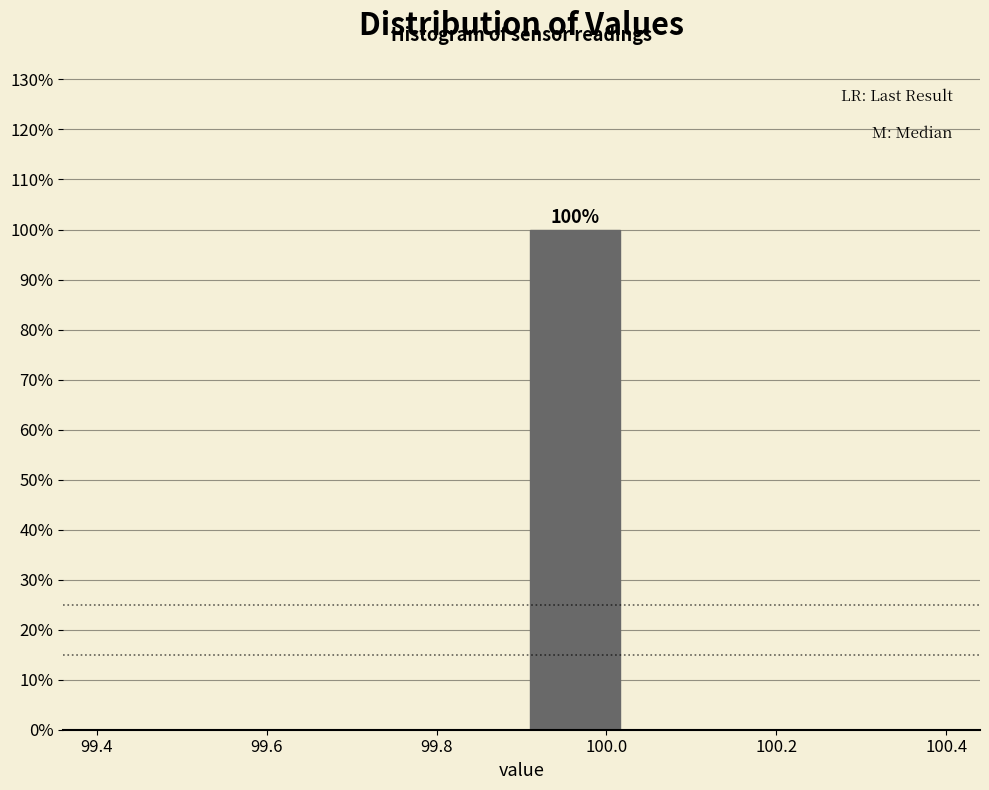

Which range on the x-axis has the tallest bar?

99.900 to 100.025